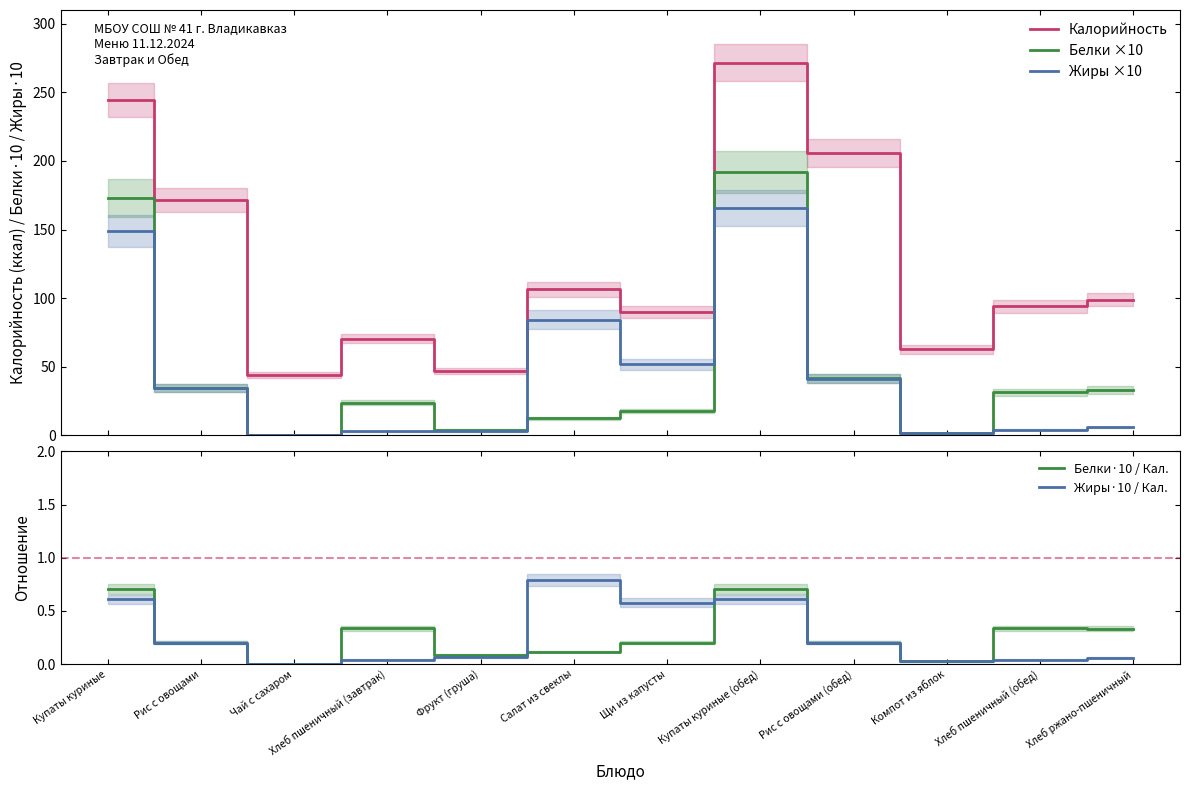

What are all the series names shown in the legend?

Калорийность, Белки ×10, Жиры ×10, Белки·10 / Кал., Жиры·10 / Кал.